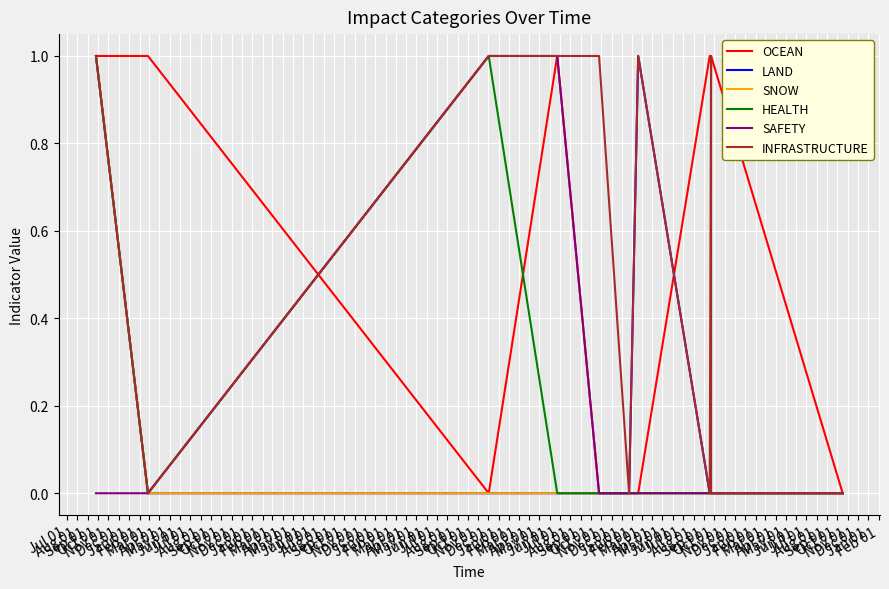

Count the SNOW values in the range 0 to 1.

11